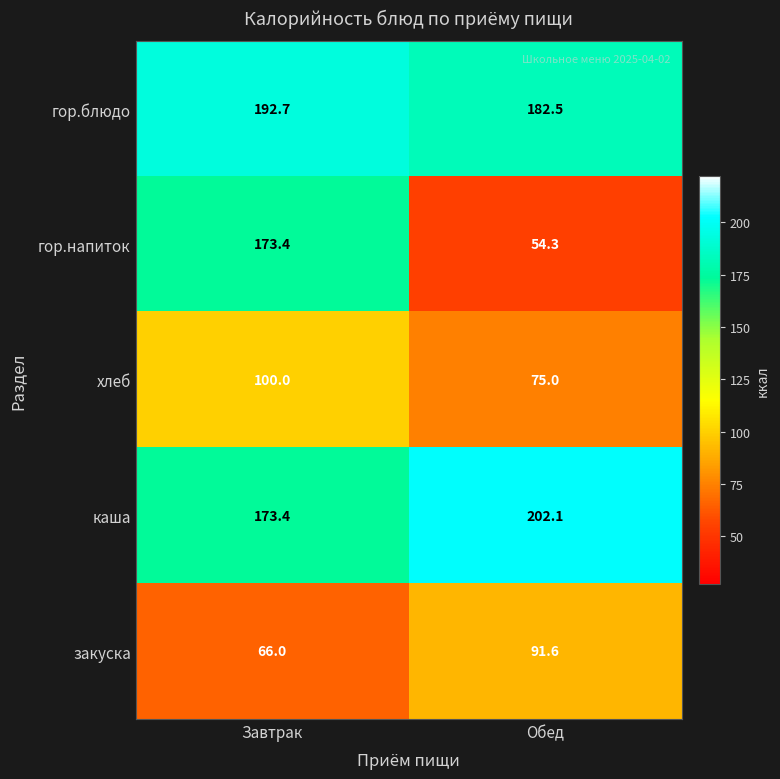

What is the average value of the гор.блюдо series?

187.6